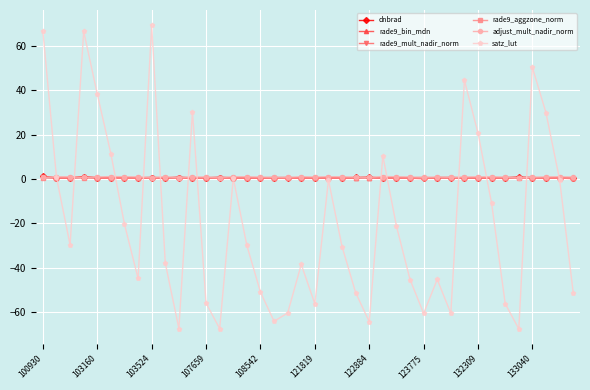

What is the value of the satz_lut point at the 8th from the left?

-44.9